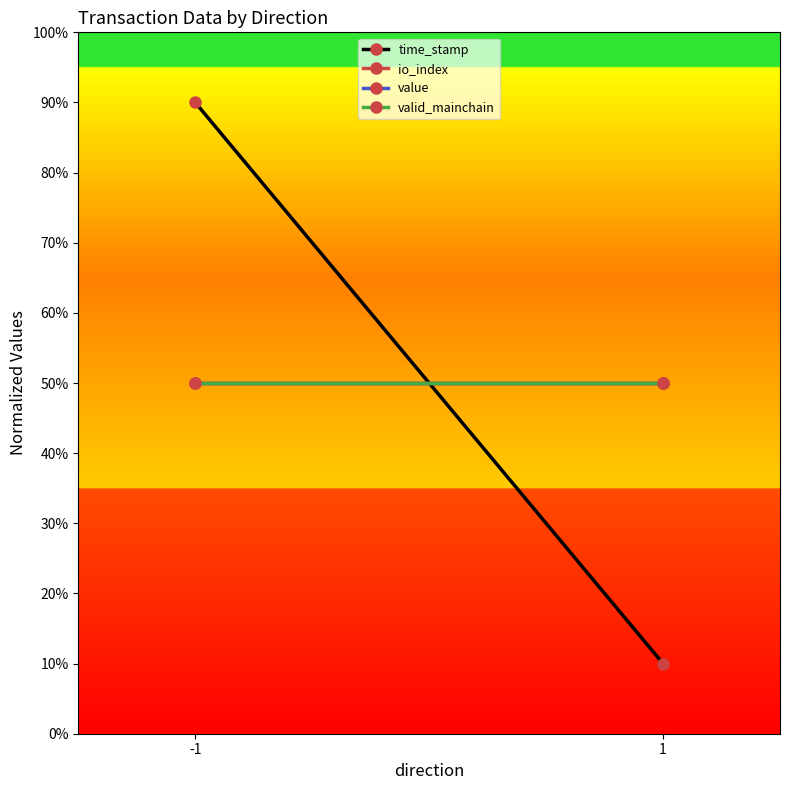

List the labels in order of valid_mainchain value, smallest first.

-1, 1